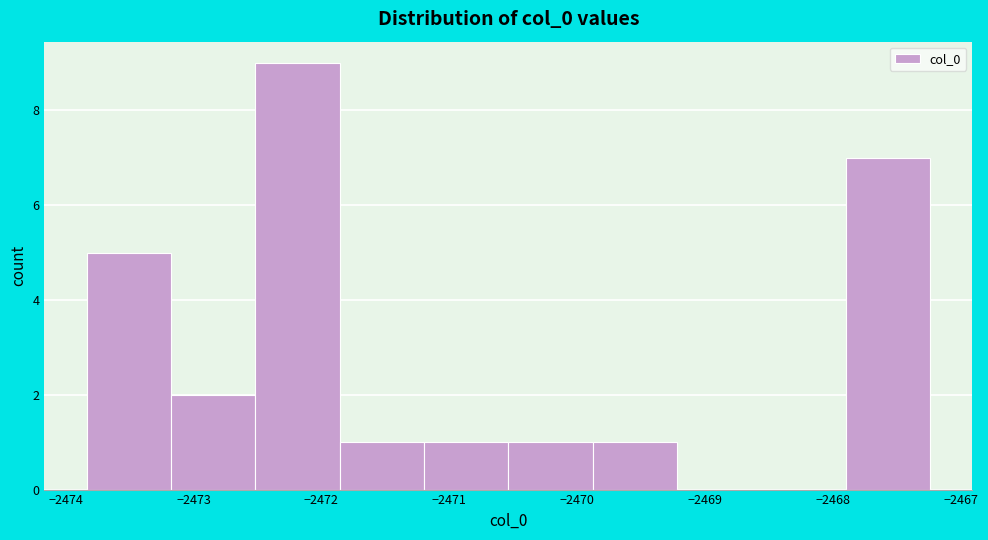

Reading left to right, transcribe this chart: for each bar, give the range it covers on the x-axis and its height. Neither the bar edges nor the heights are printed on the chart, so give them approximately, as read against the axes.

-2473.8 to -2473.2: 5
-2473.2 to -2472.5: 2
-2472.5 to -2471.9: 9
-2471.9 to -2471.2: 1
-2471.2 to -2470.5: 1
-2470.5 to -2469.9: 1
-2469.9 to -2469.2: 1
-2469.2 to -2468.6: 0
-2468.6 to -2467.9: 0
-2467.9 to -2467.2: 7